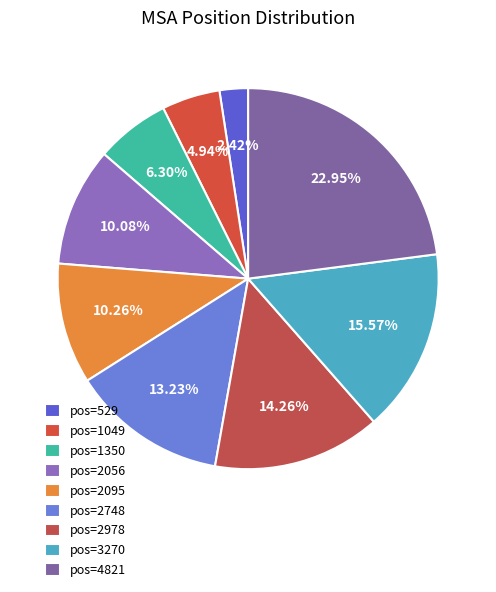

How many segments does this pie chart have?

9